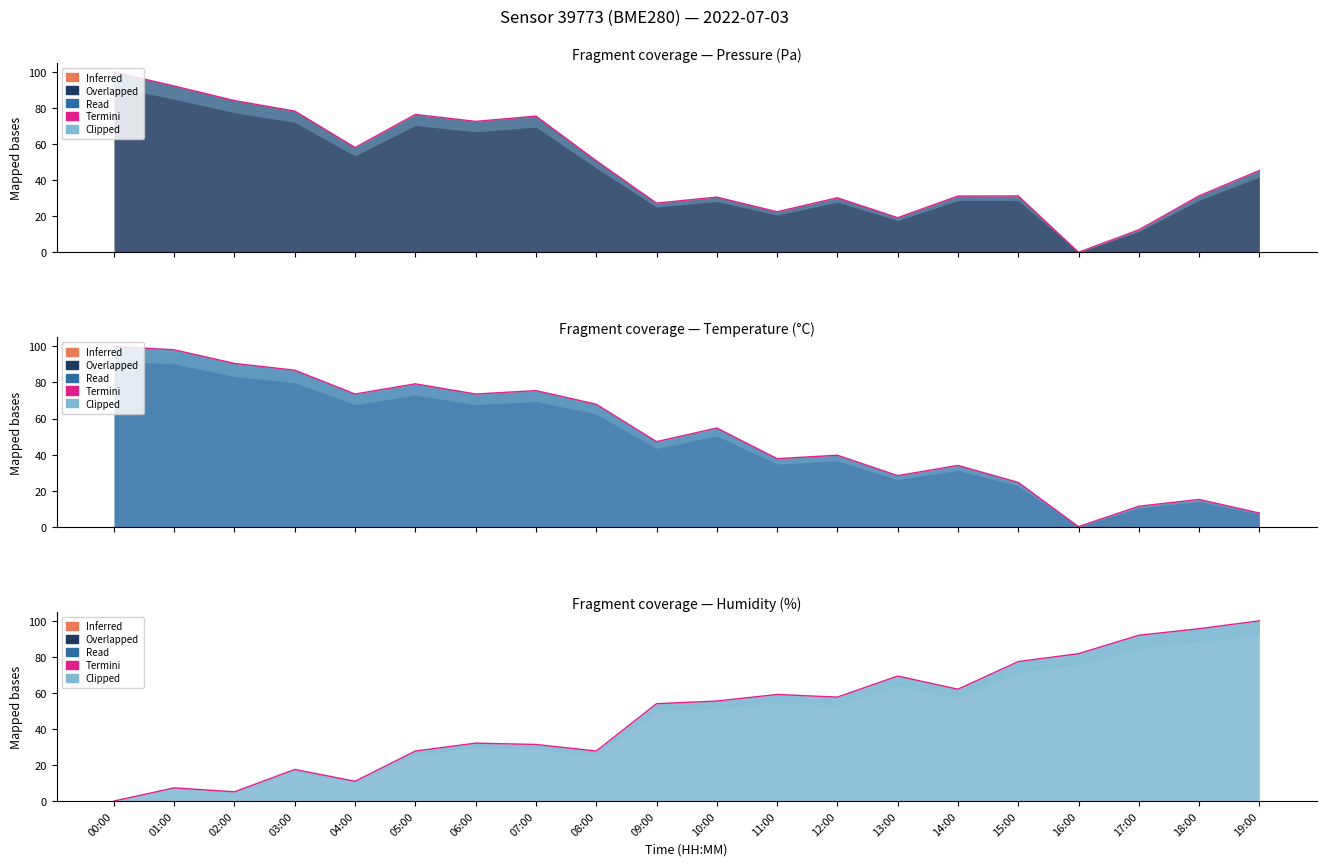

At which category does the chart reach its minimum across all series?

00:00